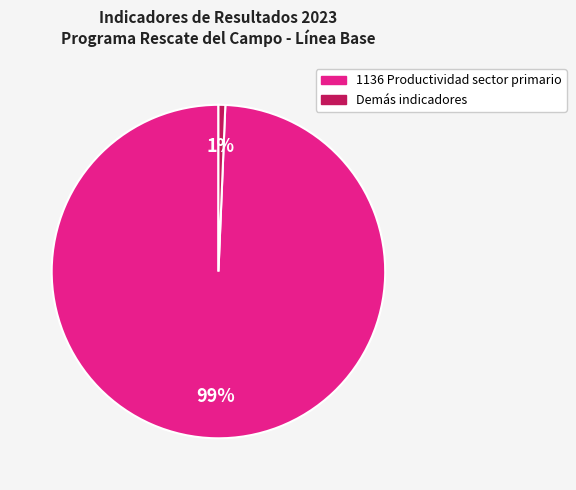

To the nearest percent, what is the average slice percentage?

50%